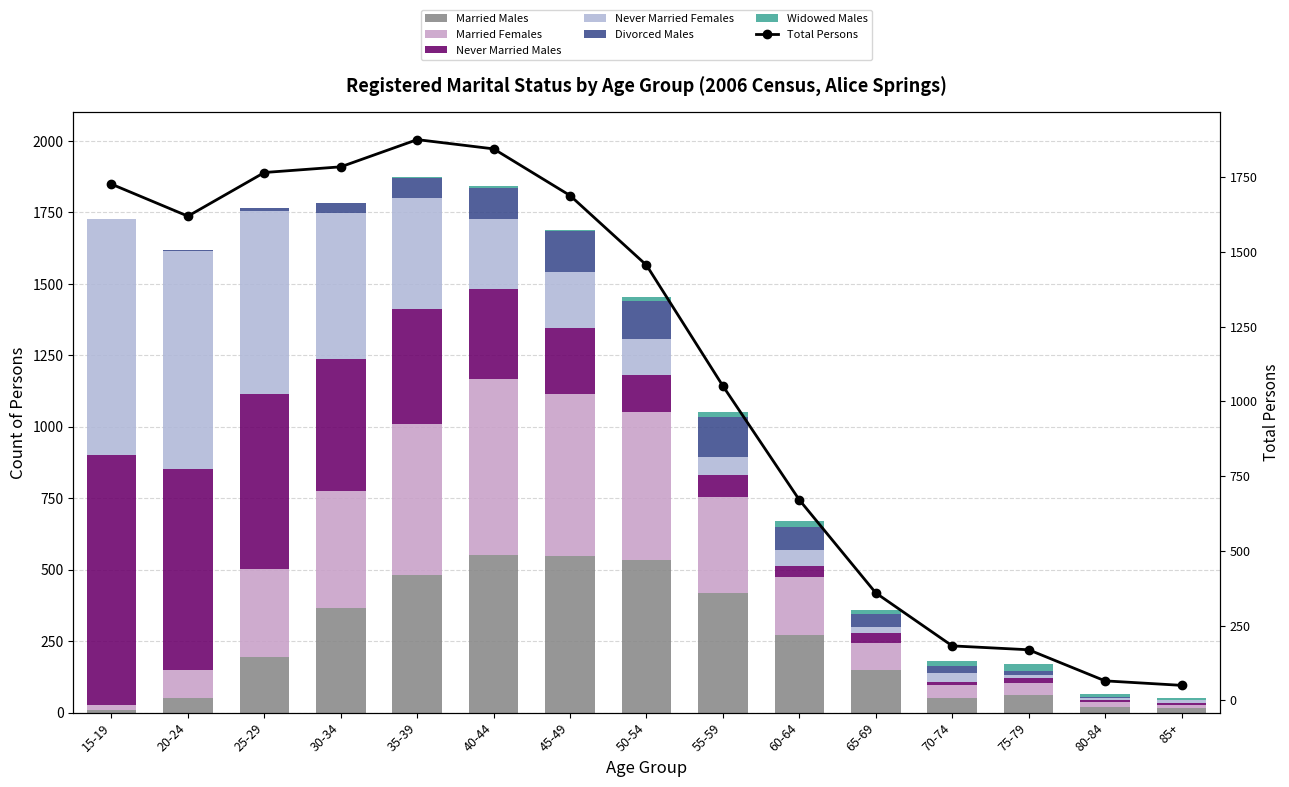

What is the highest value of the Never Married Males series?

875